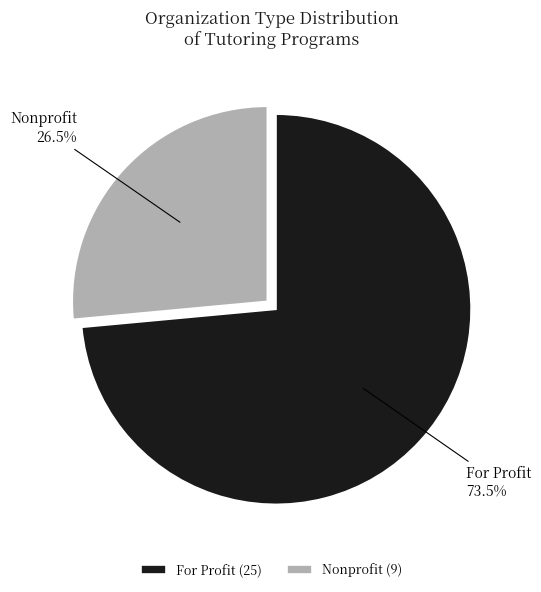

To the nearest percent, what is the difference between the largest and smallest slice percentages?

47%